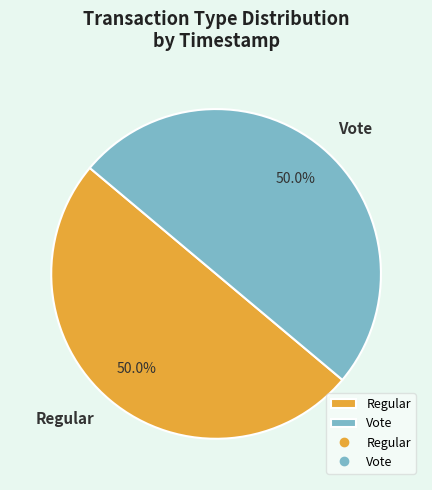

Is it true that Vote is 41% of the pie?

False